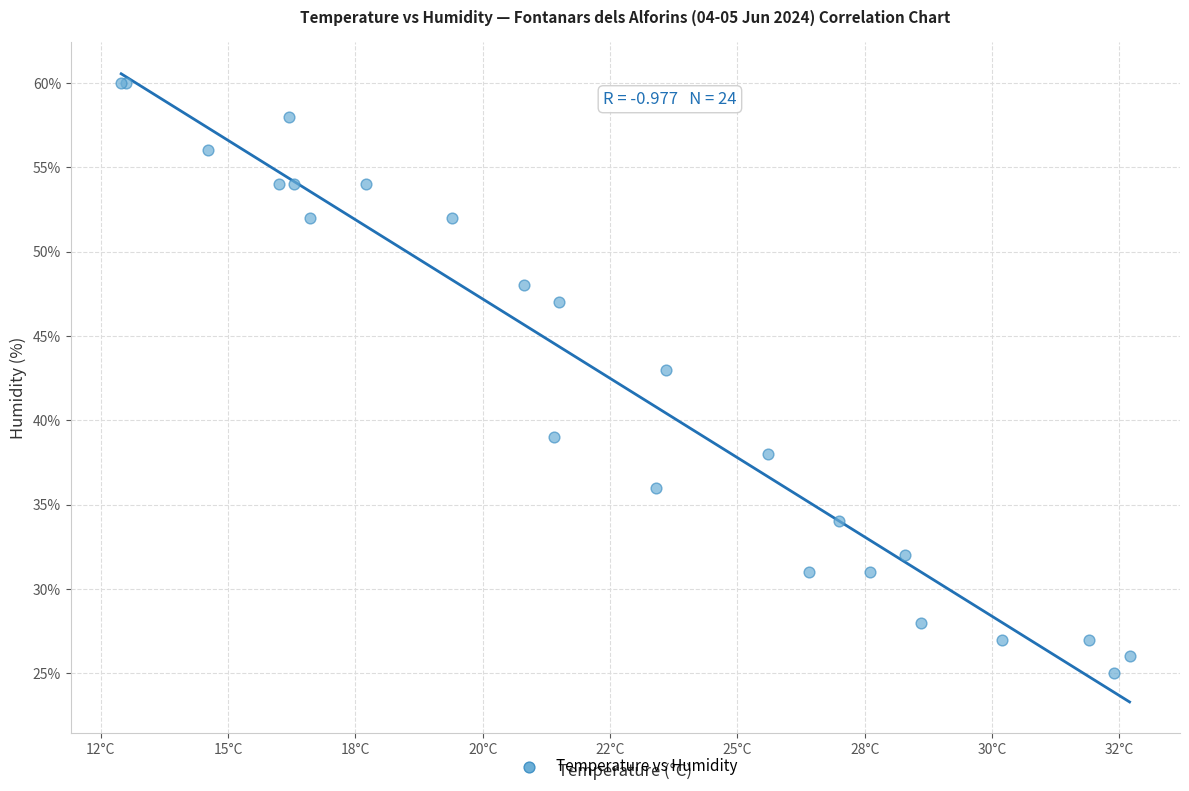

What Y value in the scatter plot is closest to 42?

43